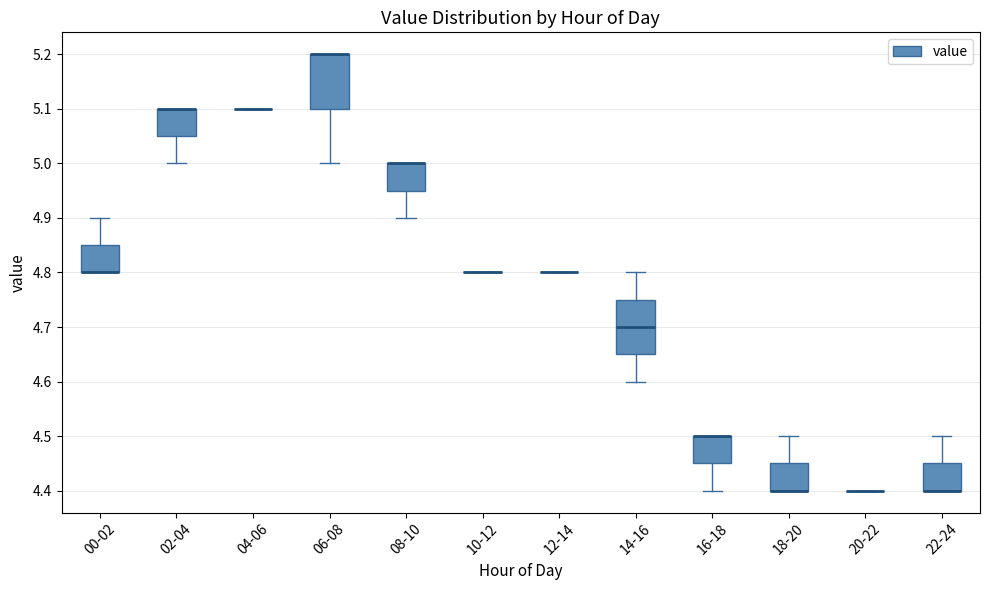

Reading left to right, read every box against the y-axis: the position of its median line, the range the box covers, and the ends of its whiskers. The values are not printed on the chart, so give them approximately, as read against the axis.

00-02: median 4.80 (drawn on the box's lower edge), box 4.80 to 4.85, whiskers 4.80 to 4.90
02-04: median 5.10 (drawn on the box's upper edge), box 5.05 to 5.10, whiskers 5.00 to 5.10
04-06: box collapsed to a line at 5.10, whiskers 5.10 to 5.10
06-08: median 5.20 (drawn on the box's upper edge), box 5.10 to 5.20, whiskers 5.00 to 5.20
08-10: median 5.00 (drawn on the box's upper edge), box 4.95 to 5.00, whiskers 4.90 to 5.00
10-12: box collapsed to a line at 4.80, whiskers 4.80 to 4.80
12-14: box collapsed to a line at 4.80, whiskers 4.80 to 4.80
14-16: median 4.70, box 4.65 to 4.75, whiskers 4.60 to 4.80
16-18: median 4.50 (drawn on the box's upper edge), box 4.45 to 4.50, whiskers 4.40 to 4.50
18-20: median 4.40 (drawn on the box's lower edge), box 4.40 to 4.45, whiskers 4.40 to 4.50
20-22: box collapsed to a line at 4.40, whiskers 4.40 to 4.40
22-24: median 4.40 (drawn on the box's lower edge), box 4.40 to 4.45, whiskers 4.40 to 4.50